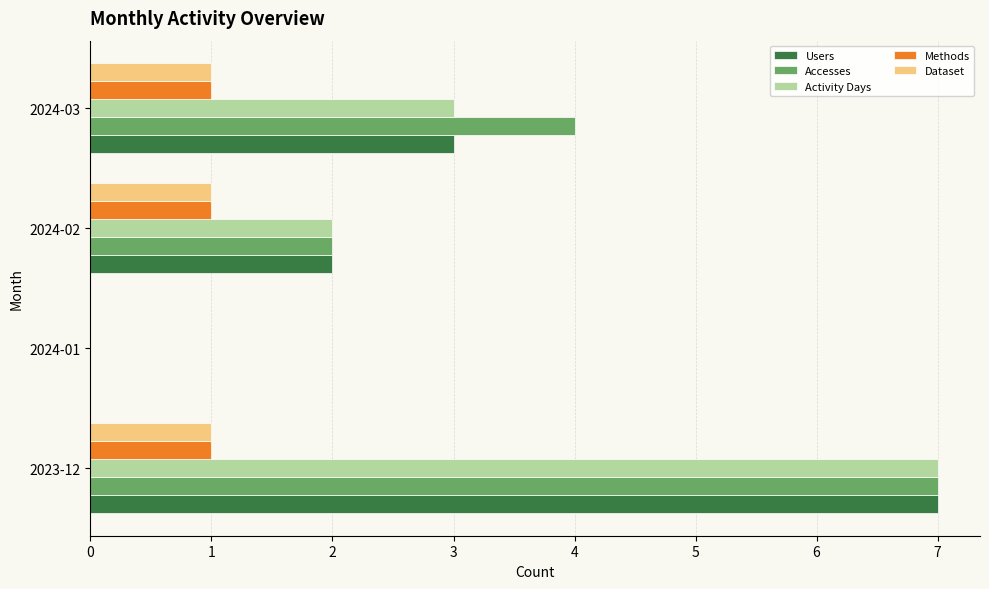

Which series has the largest total across all categories?

Accesses